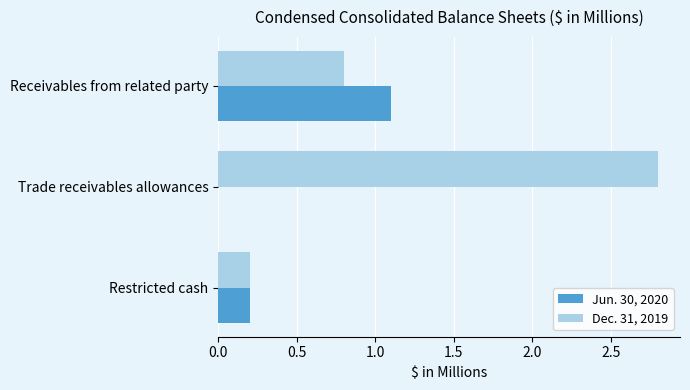

Which series has the largest total across all categories?

Dec. 31, 2019